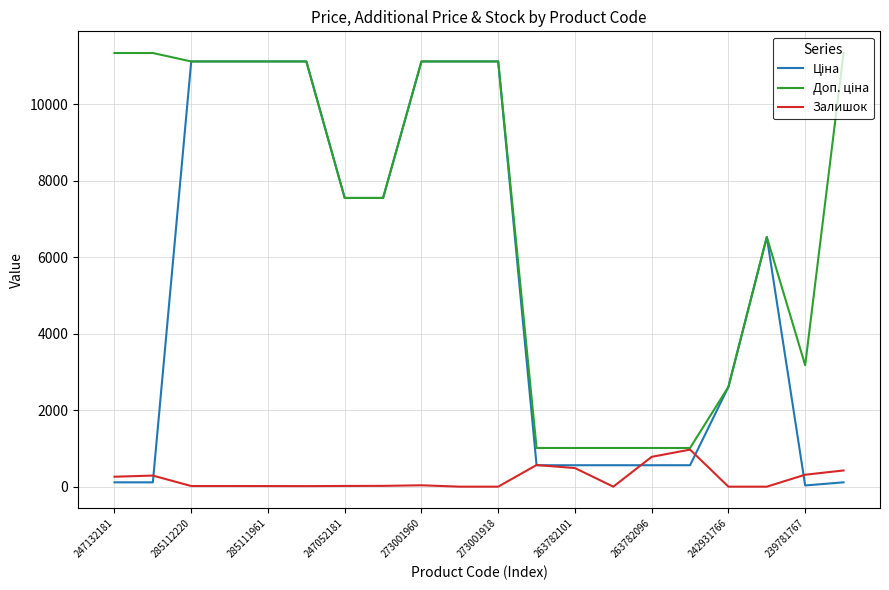

True or false: Залишок has a value of 36.0 at 273001960.

True